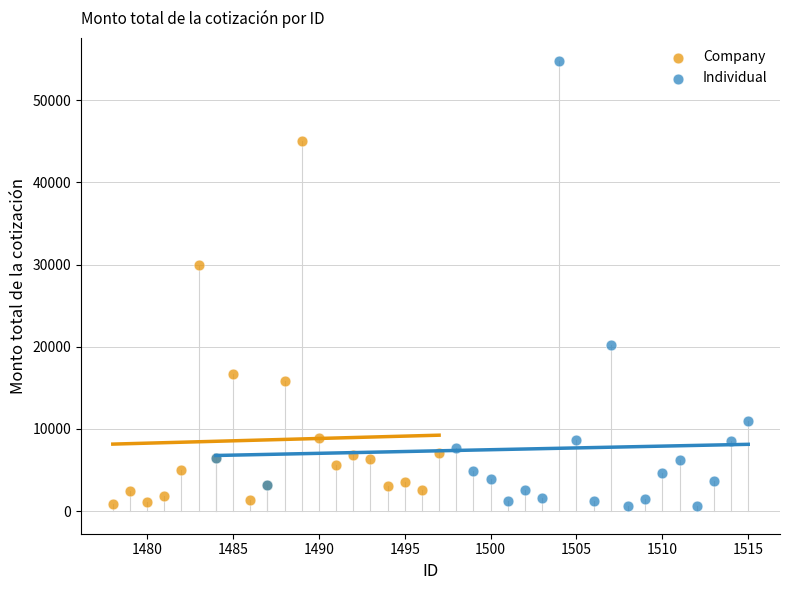

Which series contains the highest Y value?

Individual